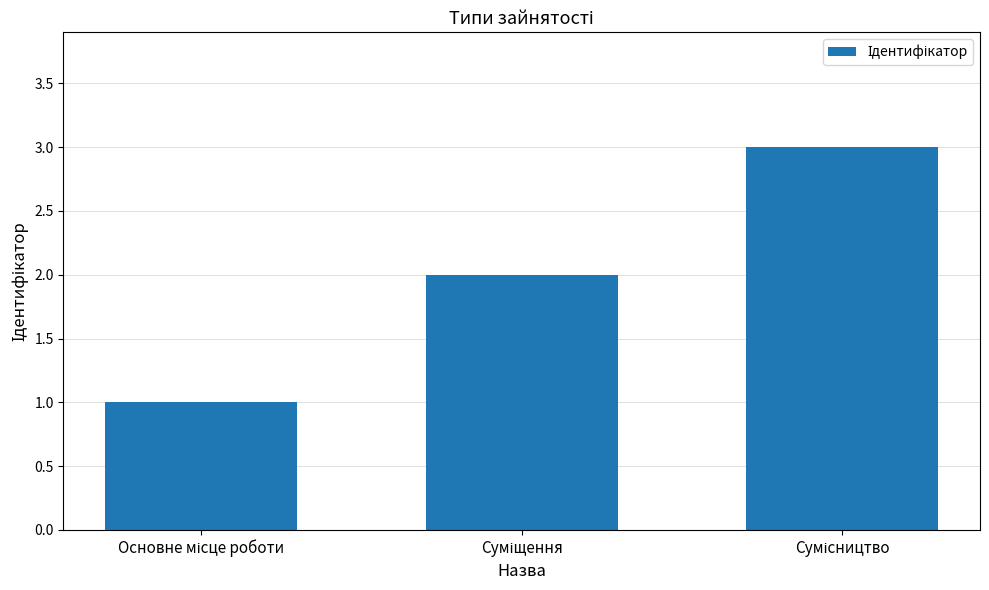

What is the greatest value displayed?

3